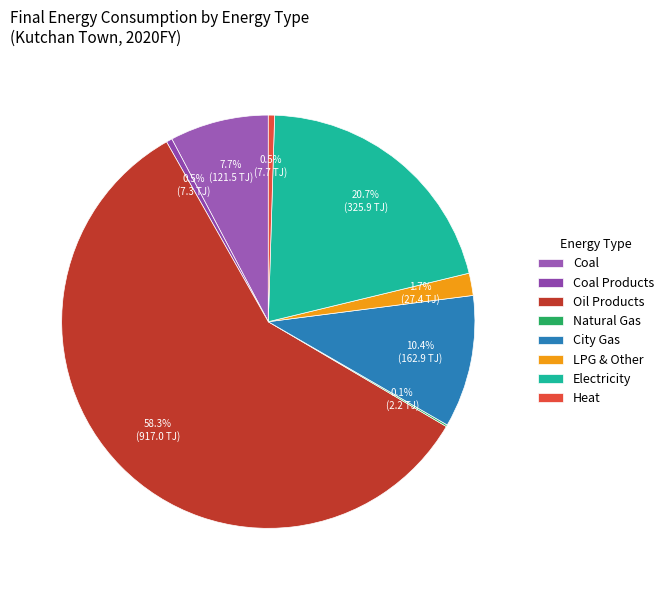

True or false: Oil Products accounts for 47% of the total.

False